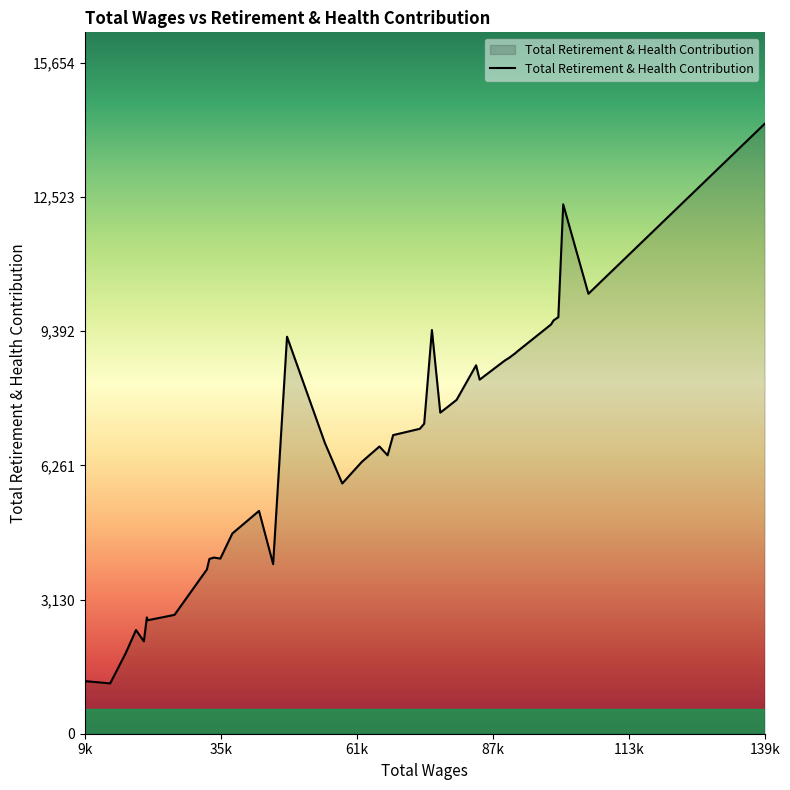

What is the maximum value shown in the chart?

14231